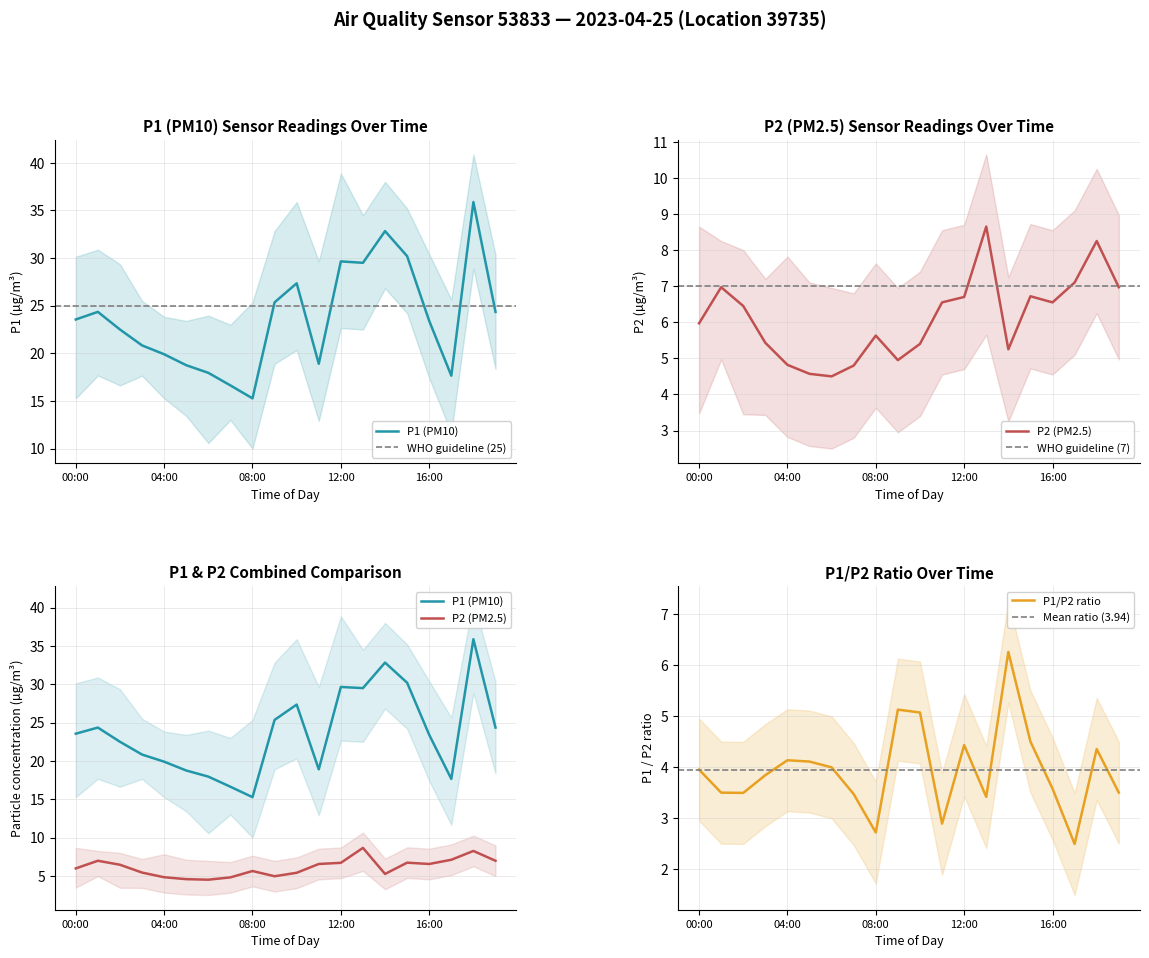

How many lines are shown in the chart?

2